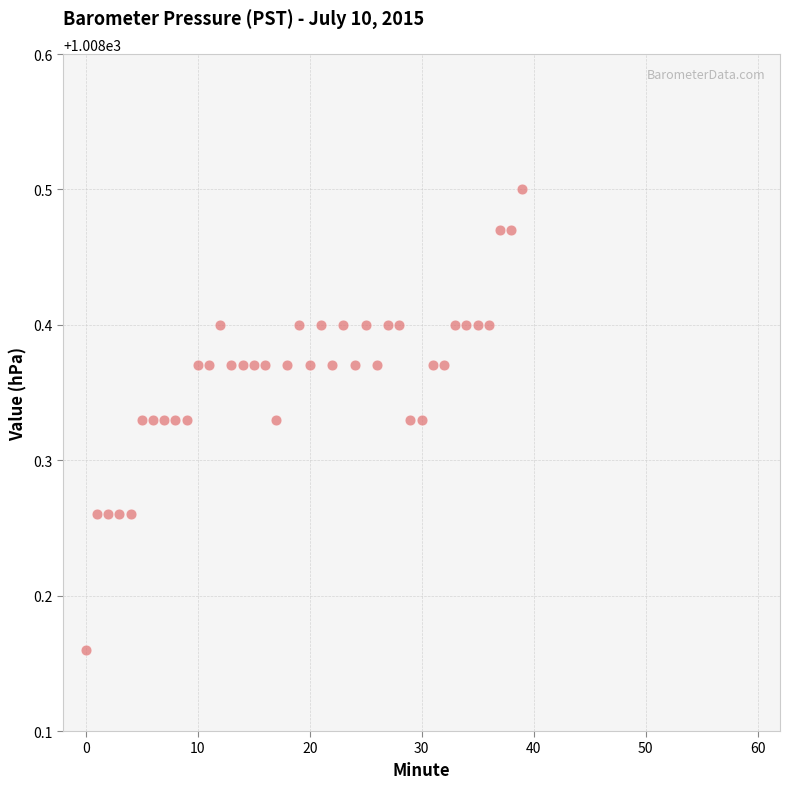

What is the range of Y values (max minus min)?

0.3